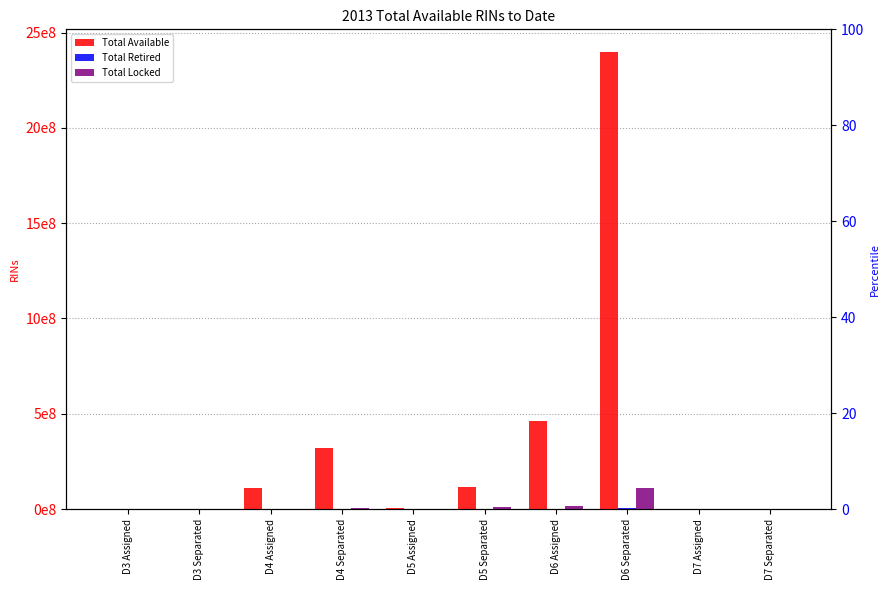

True or false: Total Locked has a value of 1591064 at D4 Assigned.

True